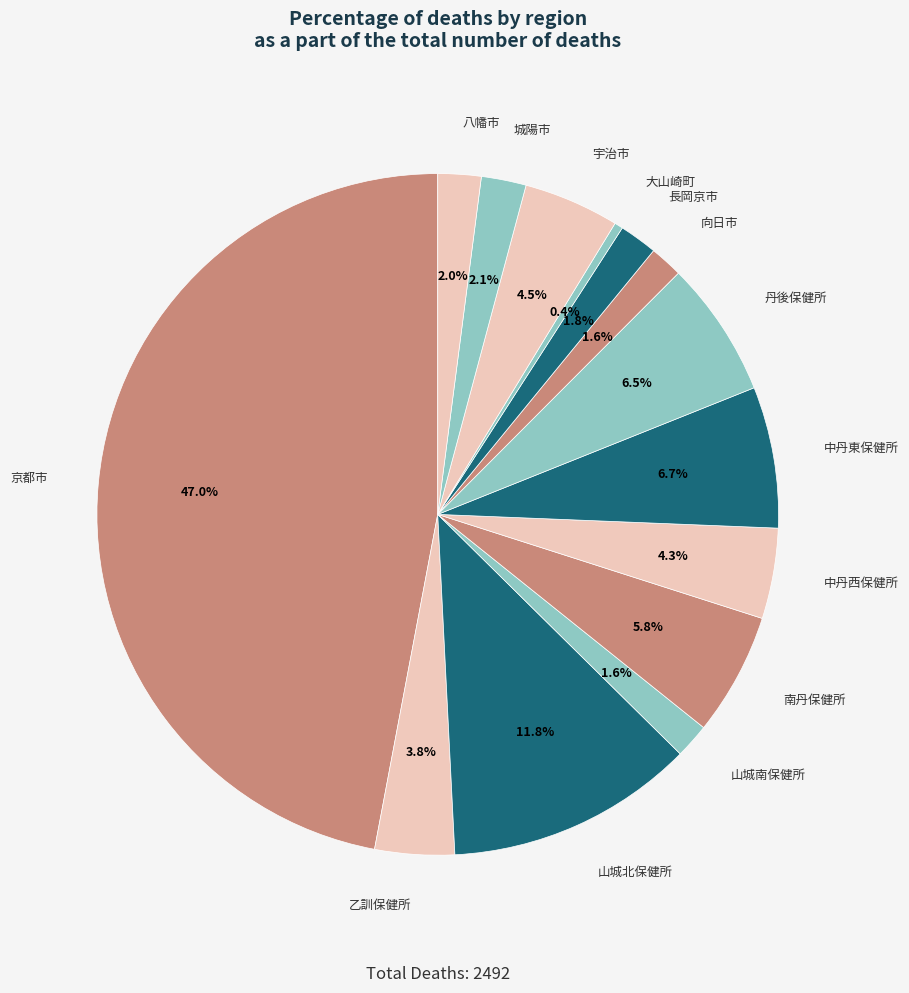

How many slices are in this pie chart?

14